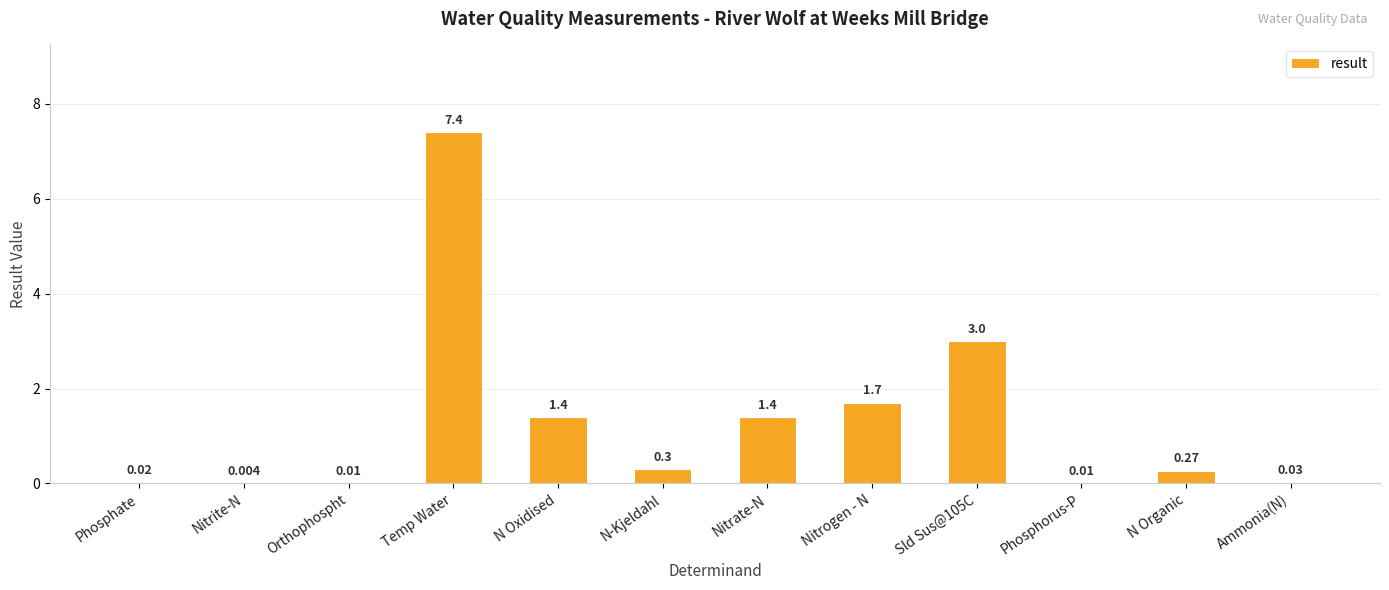

Which category has the highest value across all series?

Temp Water